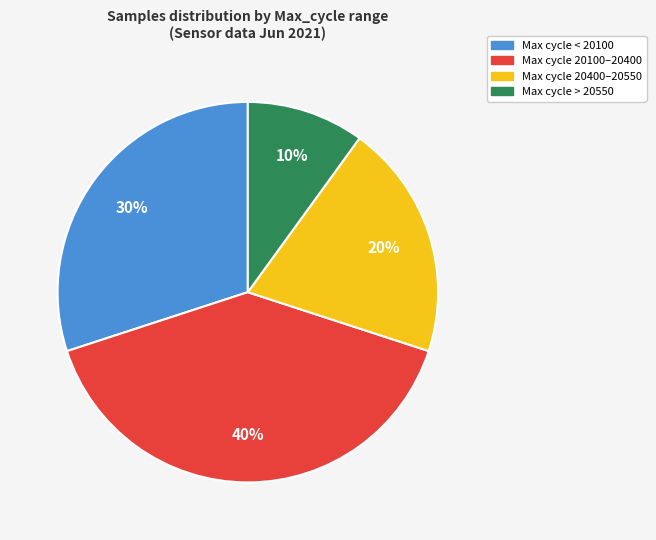

To the nearest percent, what is the difference between the Max cycle 20100–20400 and Max cycle > 20550 slice percentages?

30%